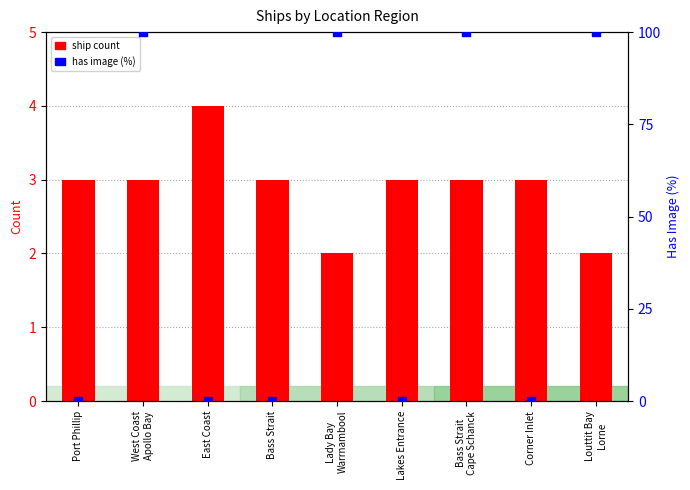

At which category is the sum across all series the highest?

West Coast
Apollo Bay